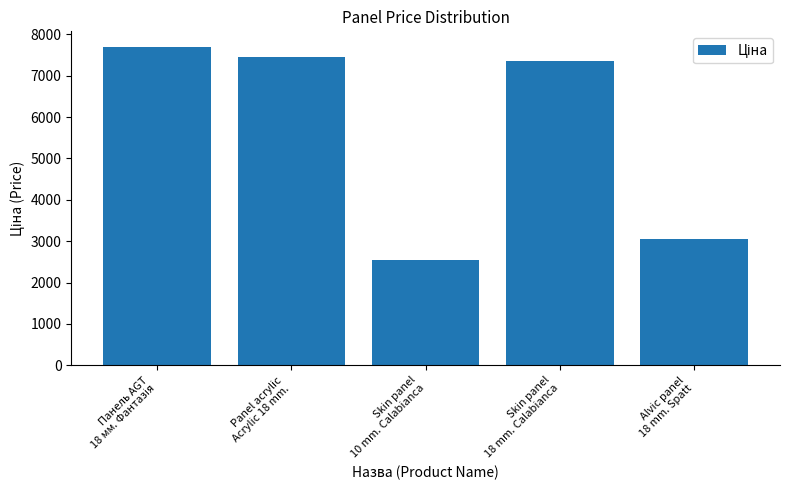

What is the smallest value displayed?

2545.8